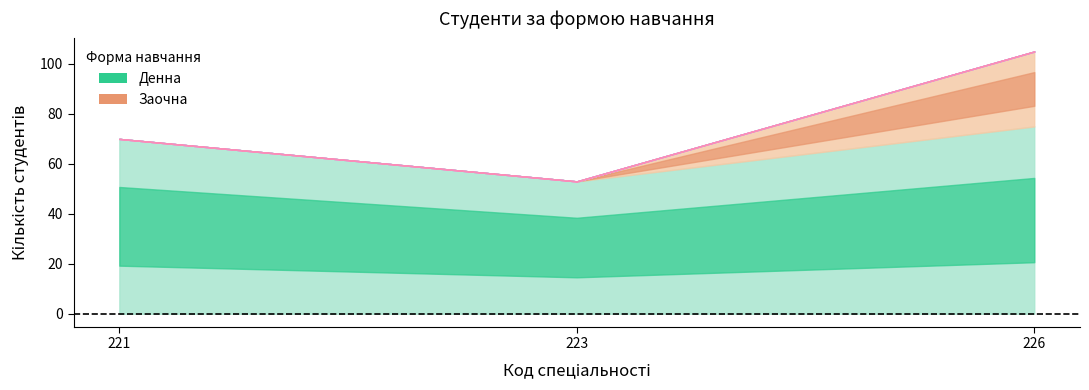

How many lines are shown in the chart?

5